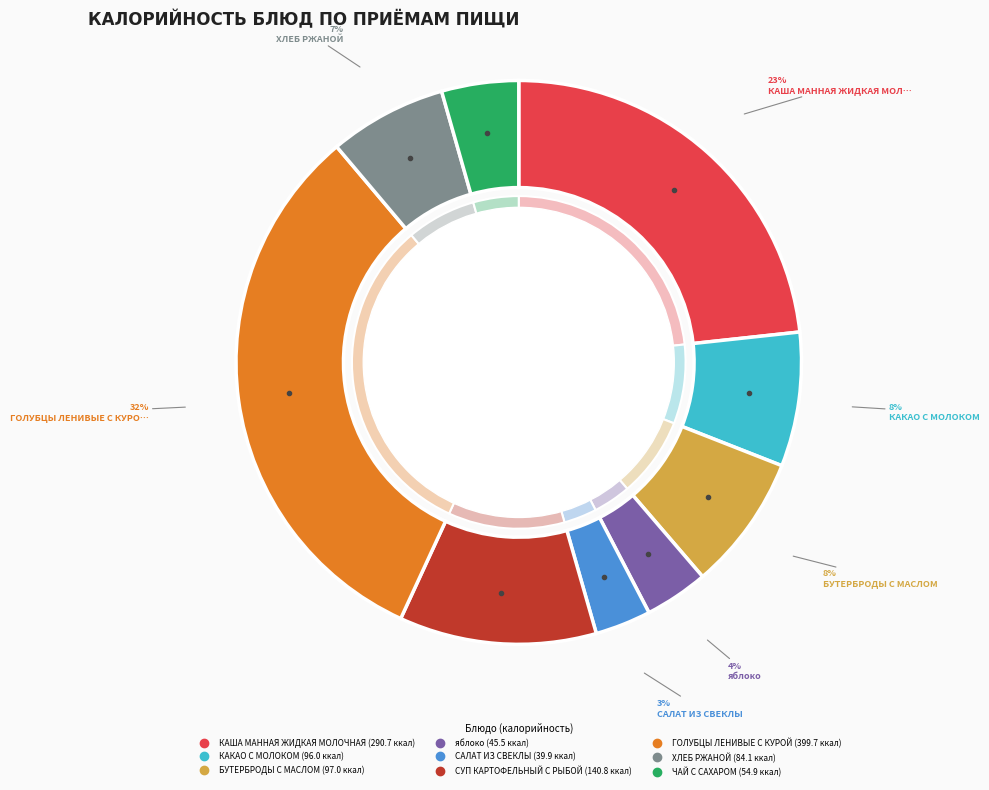

Count the number of slices in the pie.

9